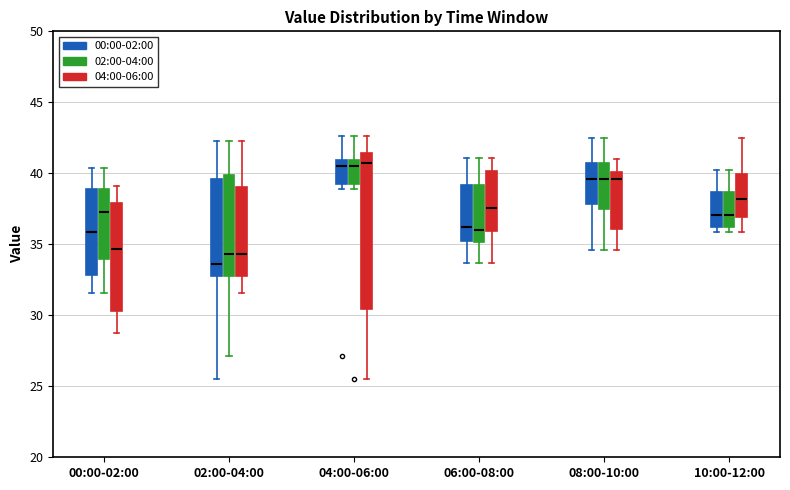

Reading left to right, read every box against the y-axis: the position of its median line, the range the box covers, and the ends of its whiskers. The values are not printed on the chart, so give them approximately, as read against the axis.

00:00-02:00 (00:00-02:00): median 36.0, box 33.0 to 39.0, whiskers 31.5 to 40.5
00:00-02:00 (02:00-04:00): median 37.5, box 34.0 to 39.0, whiskers 31.5 to 40.5
00:00-02:00 (04:00-06:00): median 34.5, box 30.5 to 38.0, whiskers 29.0 to 39.0
02:00-04:00 (00:00-02:00): median 33.5, box 32.5 to 39.5, whiskers 25.5 to 42.5
02:00-04:00 (02:00-04:00): median 34.5, box 33.0 to 40.0, whiskers 27.0 to 42.5
02:00-04:00 (04:00-06:00): median 34.5, box 33.0 to 39.0, whiskers 31.5 to 42.5
04:00-06:00 (00:00-02:00): median 40.5, box 39.5 to 41.0, whiskers 39.0 to 42.5
04:00-06:00 (02:00-04:00): median 40.5, box 39.5 to 41.0, whiskers 39.0 to 42.5
04:00-06:00 (04:00-06:00): median 40.5, box 30.5 to 41.5, whiskers 25.5 to 42.5
06:00-08:00 (00:00-02:00): median 36.0, box 35.5 to 39.0, whiskers 33.5 to 41.0
06:00-08:00 (02:00-04:00): median 36.0, box 35.0 to 39.0, whiskers 33.5 to 41.0
06:00-08:00 (04:00-06:00): median 37.5, box 36.0 to 40.0, whiskers 33.5 to 41.0
08:00-10:00 (00:00-02:00): median 39.5, box 38.0 to 40.5, whiskers 34.5 to 42.5
08:00-10:00 (02:00-04:00): median 39.5, box 37.5 to 40.5, whiskers 34.5 to 42.5
08:00-10:00 (04:00-06:00): median 39.5, box 36.0 to 40.0, whiskers 34.5 to 41.0
10:00-12:00 (00:00-02:00): median 37.0, box 36.0 to 38.5, whiskers 36.0 (just below the box's lower edge) to 40.0
10:00-12:00 (02:00-04:00): median 37.0, box 36.0 to 38.5, whiskers 36.0 (just below the box's lower edge) to 40.0
10:00-12:00 (04:00-06:00): median 38.0, box 37.0 to 40.0, whiskers 36.0 to 42.5